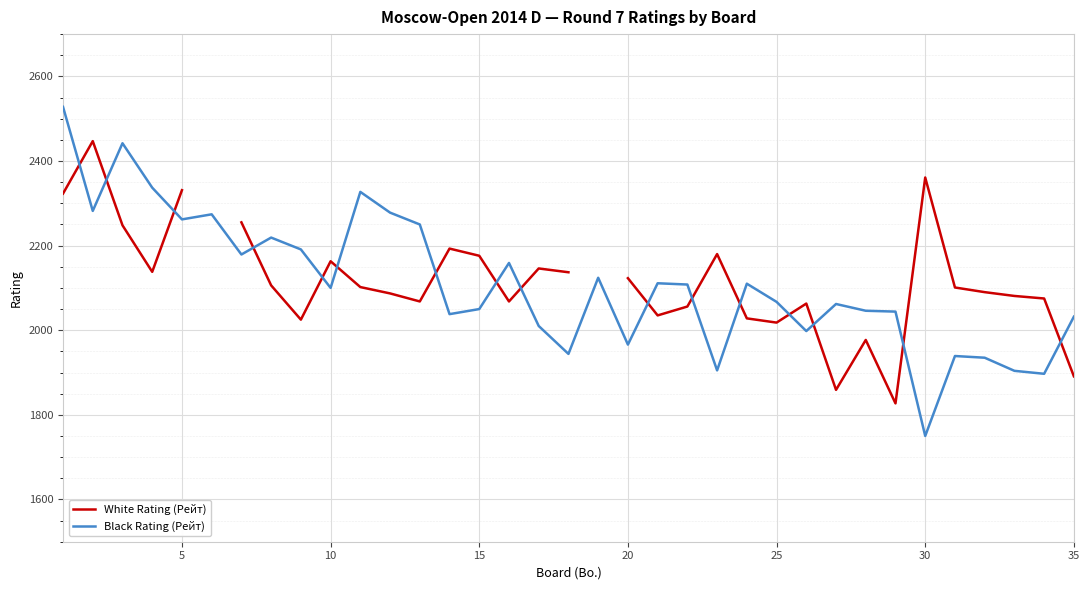

How many values in the White Rating (Рейт) series are below 2102?

17